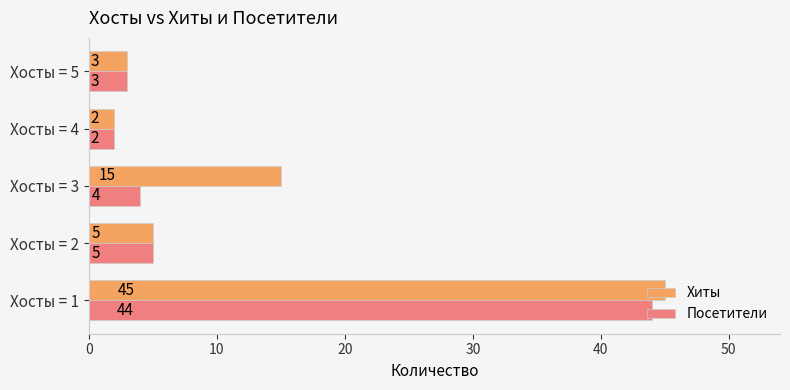

True or false: Посетители has a value of 78 at Хосты = 1.

False